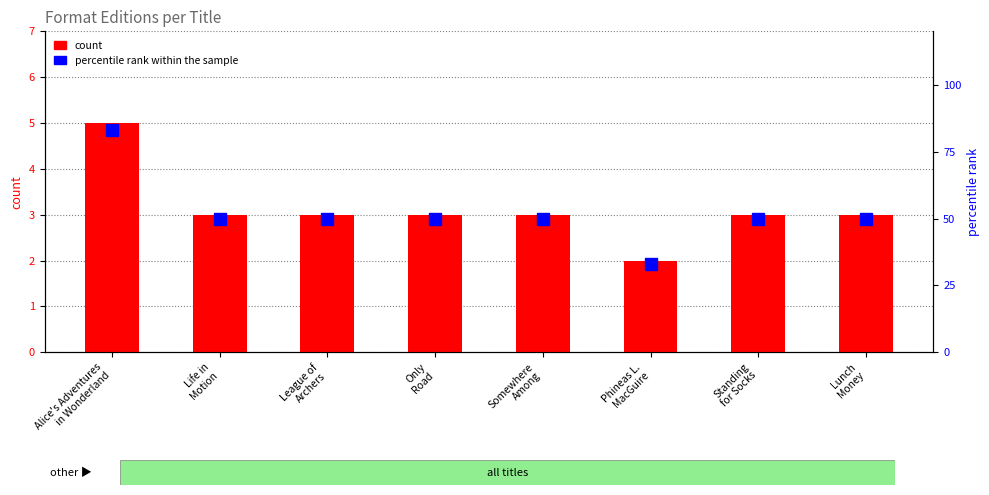

At Phineas L.
MacGuire, list the series in order from smallest to largest.

count, percentile rank within the sample